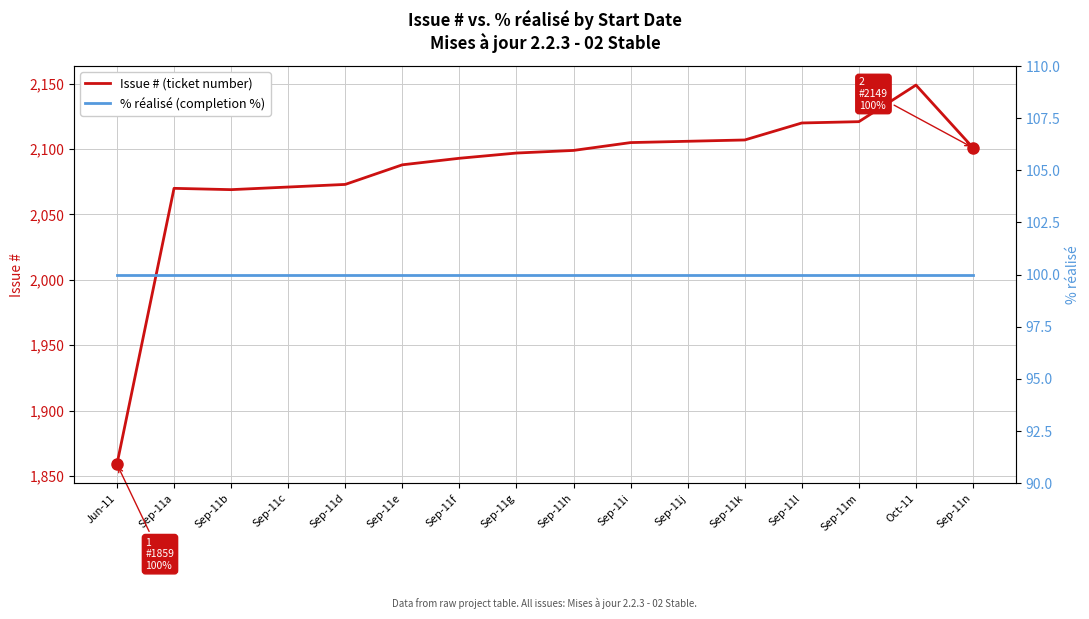

At which label is Issue # (ticket number) closest to 2004?

Sep-11b